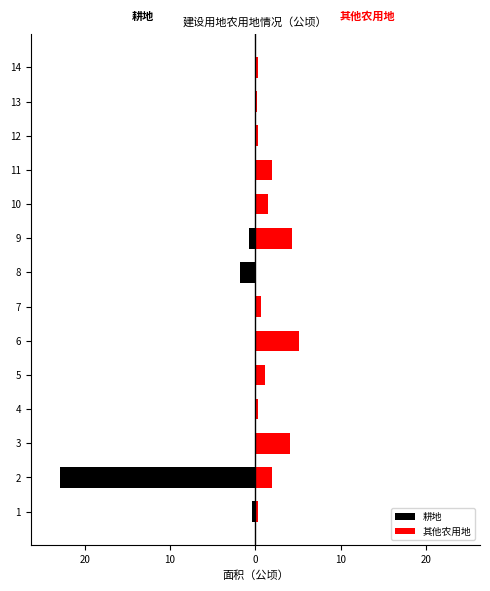

What are all the series names shown in the legend?

耕地, 其他农用地